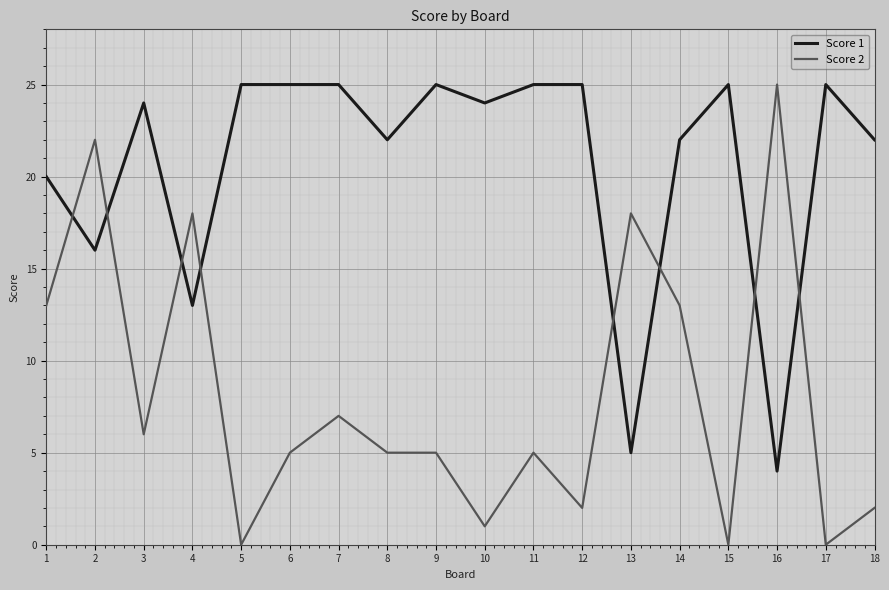

Which series has the largest range (max minus min)?

Score 2